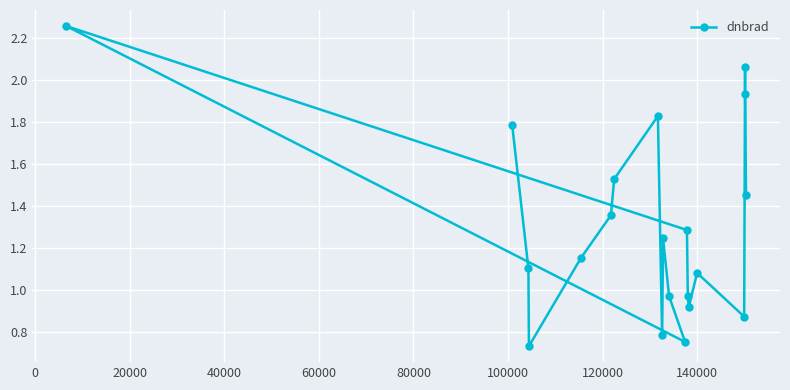

What is the sum of all values?

26.1